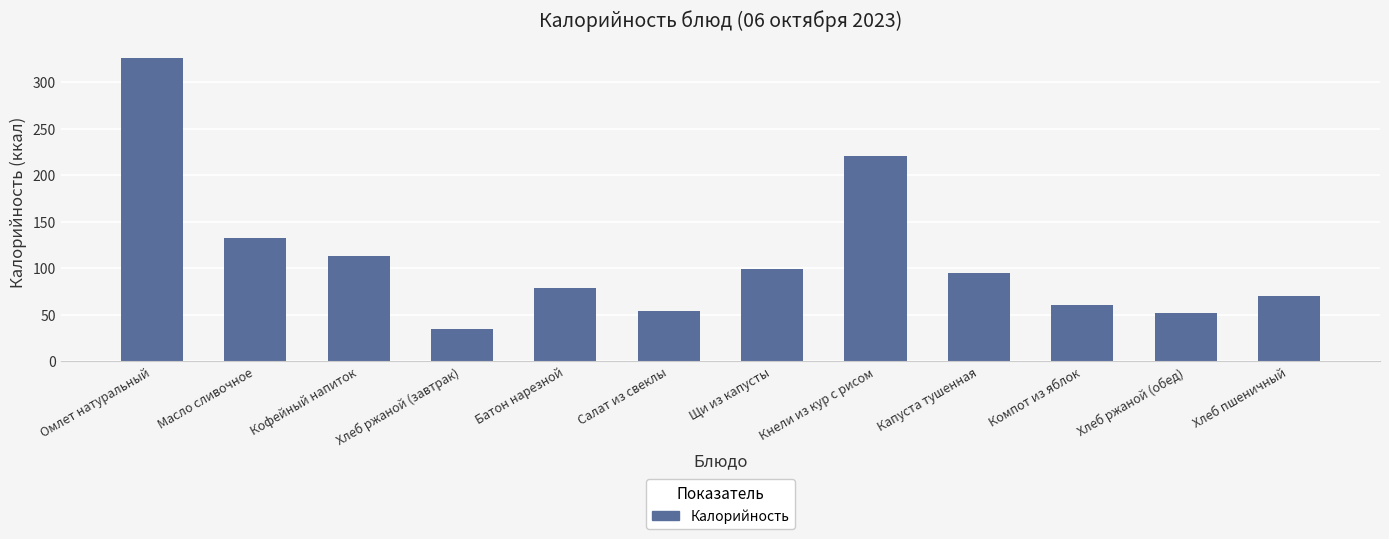

What is the sum of all values?

1336.0